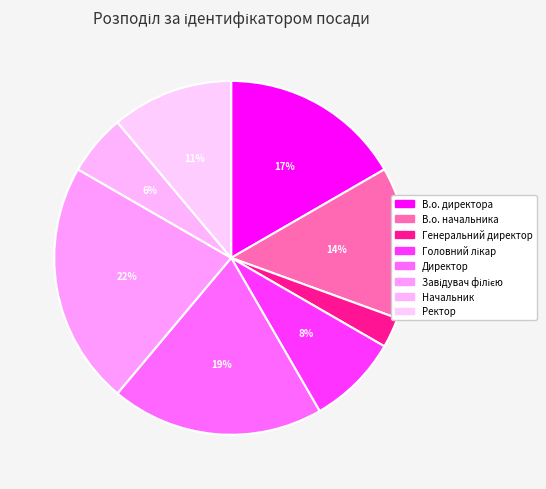

Count the number of slices in the pie.

8